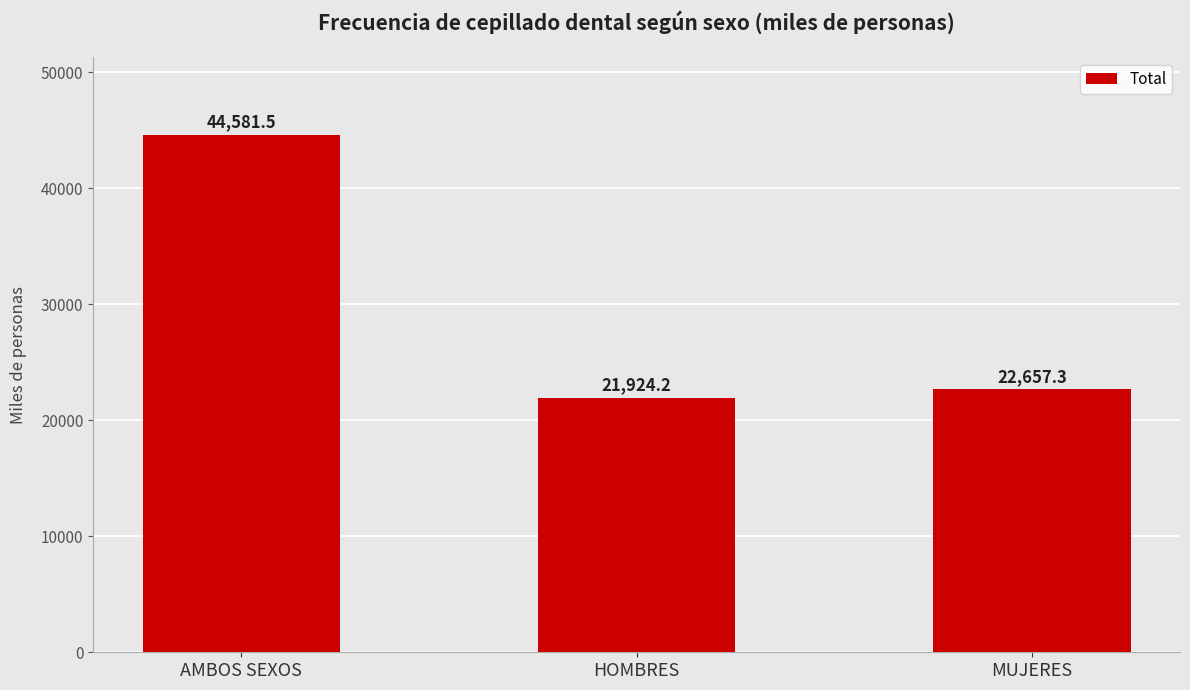

Does the chart contain any negative values?

No